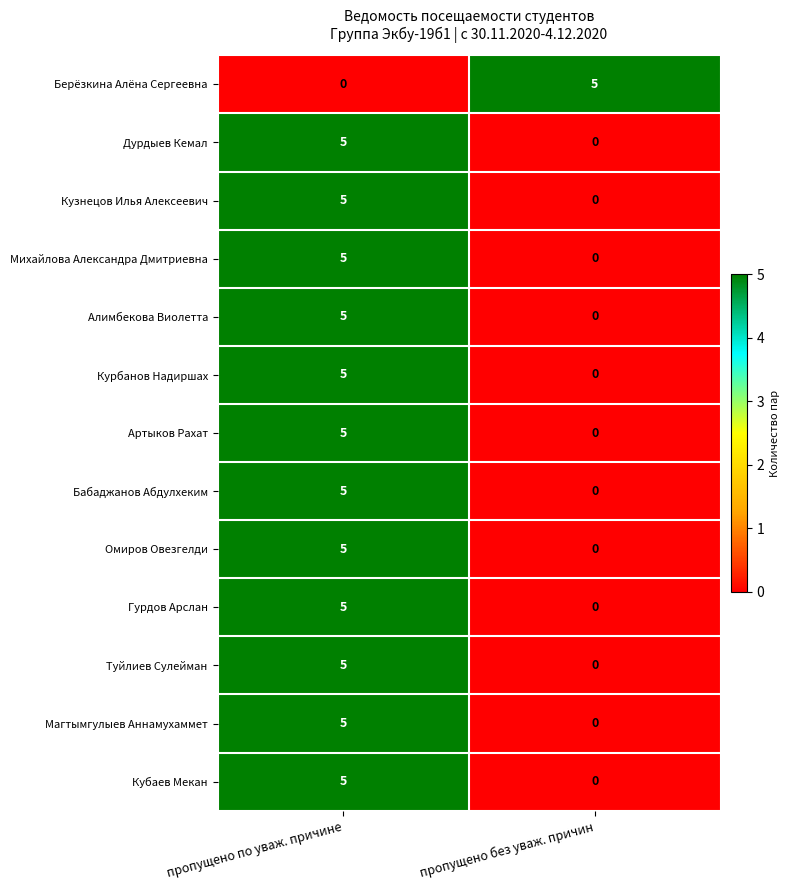

What is the total value across all series at пропущено по уваж. причине?

60